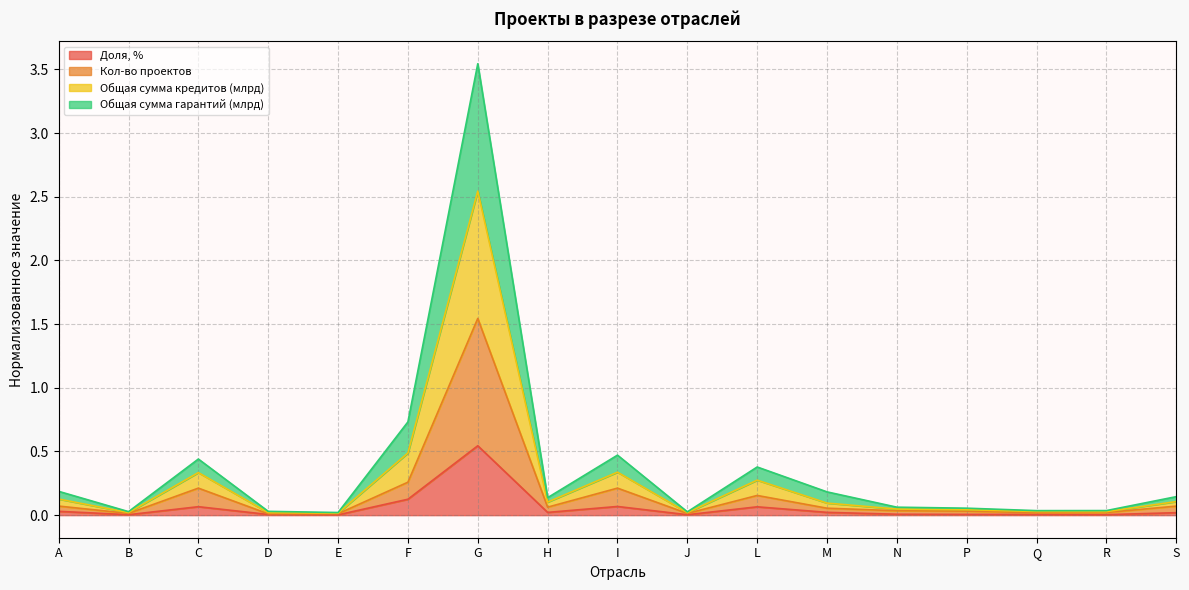

Does the chart have visible grid lines?

Yes